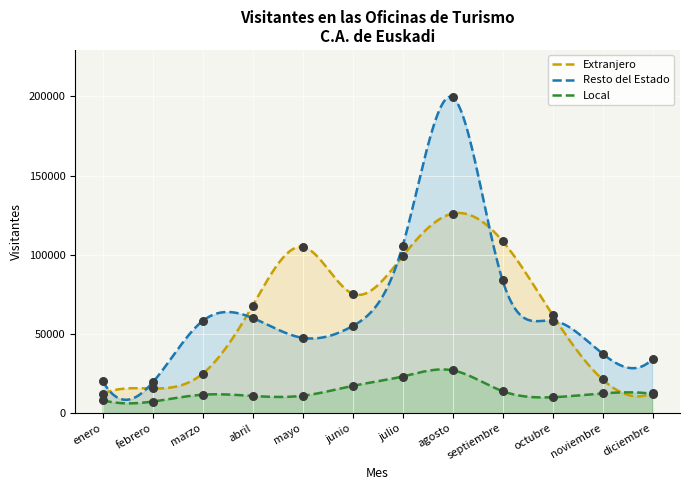

Is the value of Extranjero at junio greater than the value of Resto del Estado at septiembre?

No